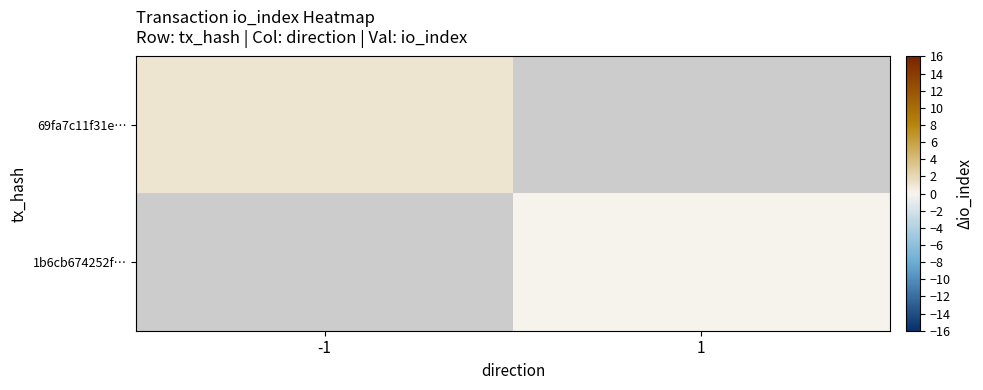

The 69fa7c11f31e… series shows 0.6 at -1. True or false?

False